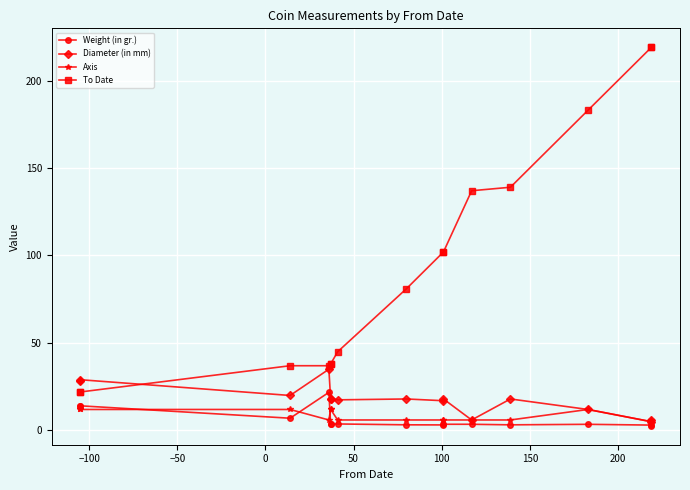

After their last crossing, which series has the higher values: To Date or Diameter (in mm)?

To Date